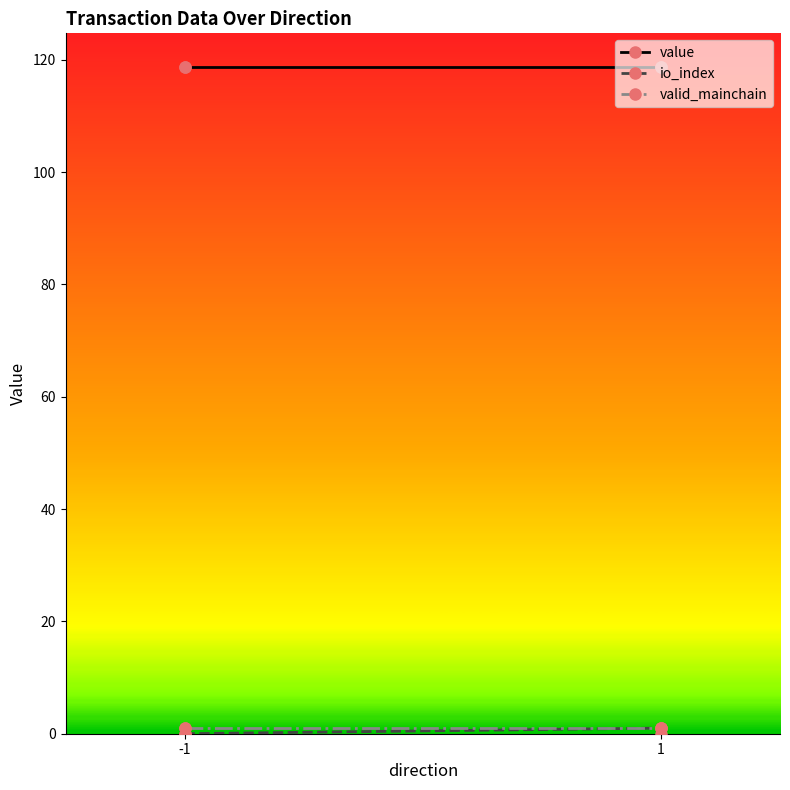

The valid_mainchain series shows 0.3 at -1. True or false?

False